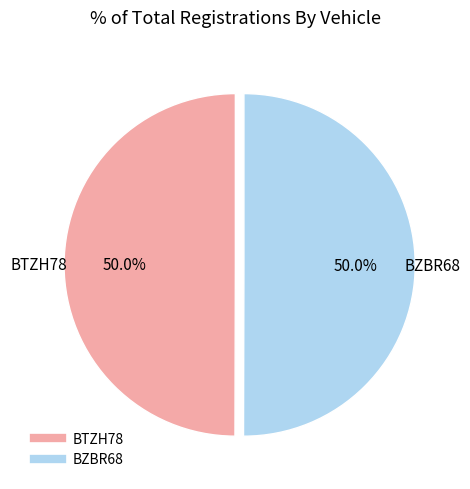

Approximately how many times larger is the value at BTZH78 compared to BZBR68?

1.0